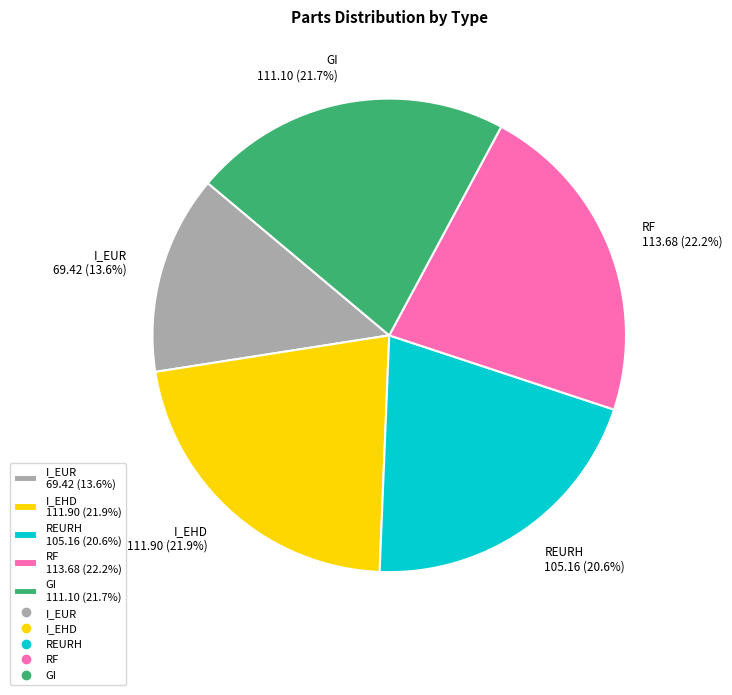

The I_EHD slice represents 22% of the pie. True or false?

True